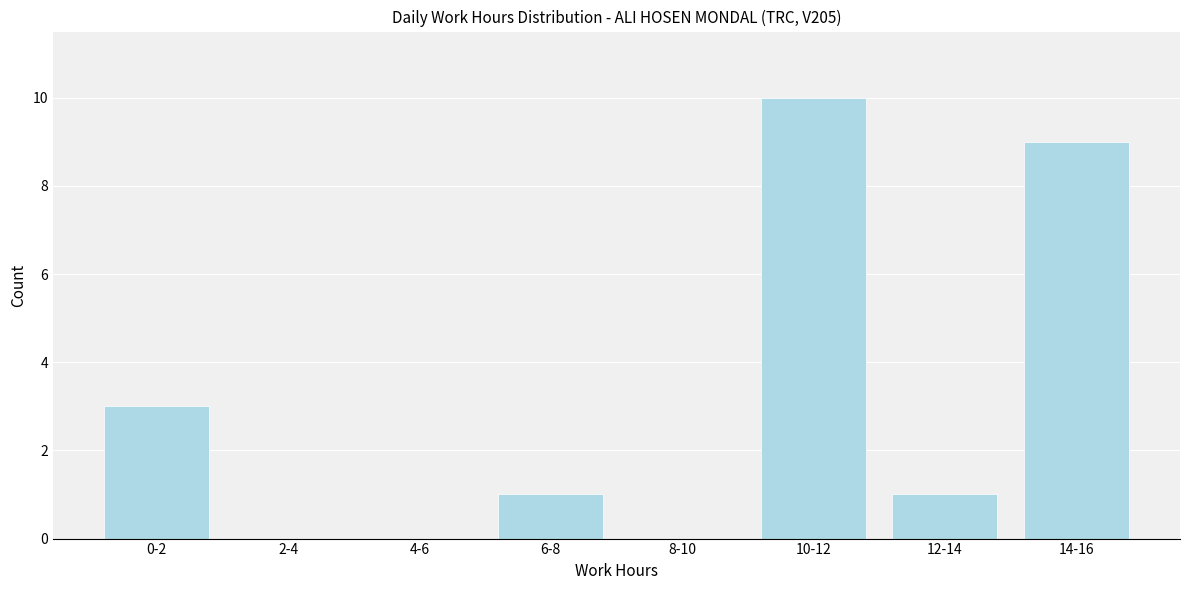

Reading right to left, what are all the values shown in this chart?

14-16=9	12-14=1	10-12=10	8-10=0	6-8=1	4-6=0	2-4=0	0-2=3